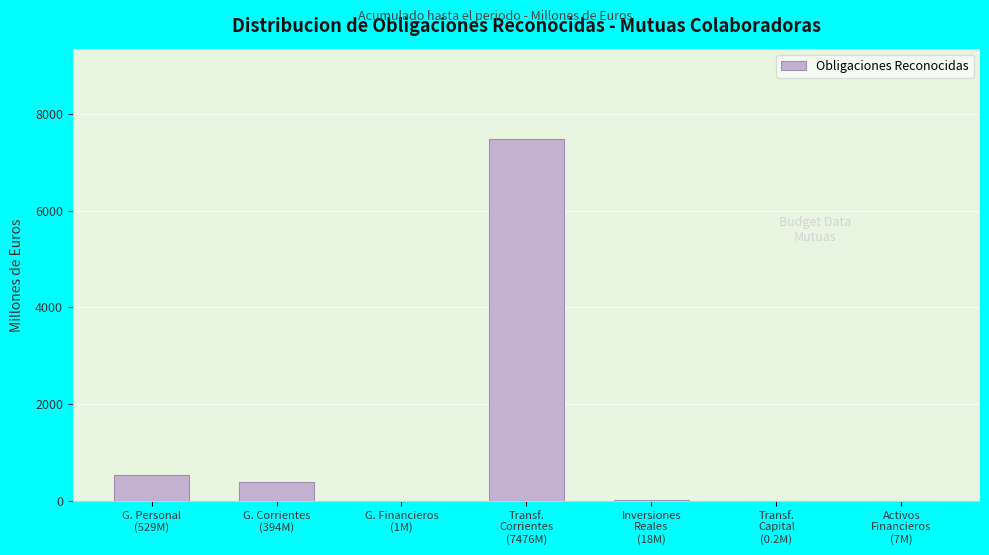

What is the maximum value shown in the chart?

7475.9